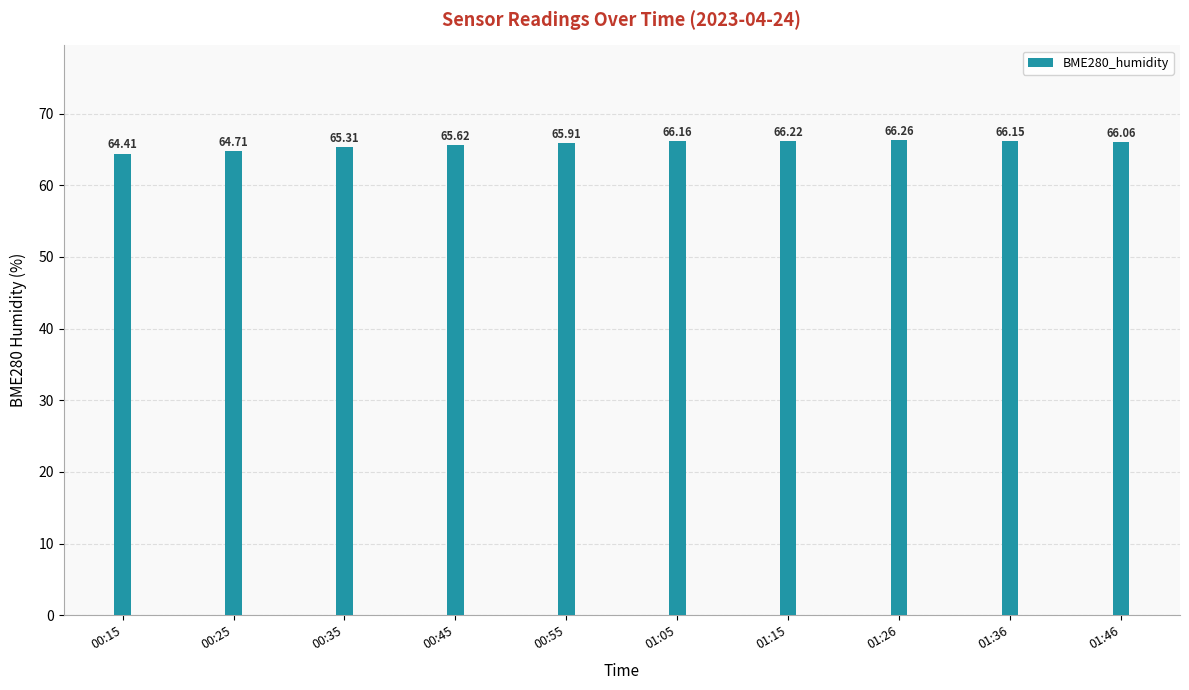

What is the sum of all values?

656.8